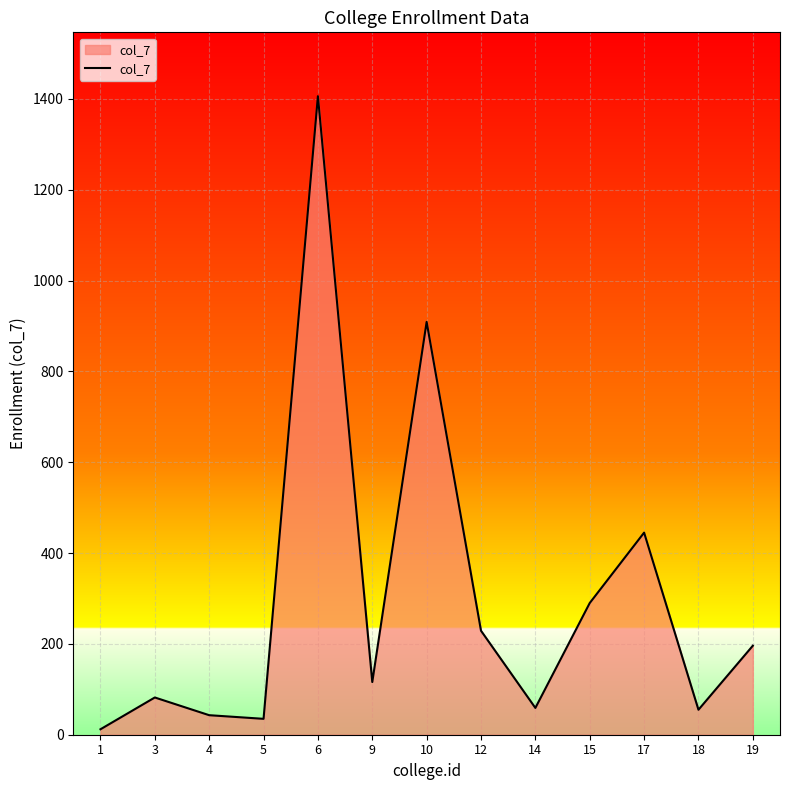

What is the difference between the values at 3 and 5?

47